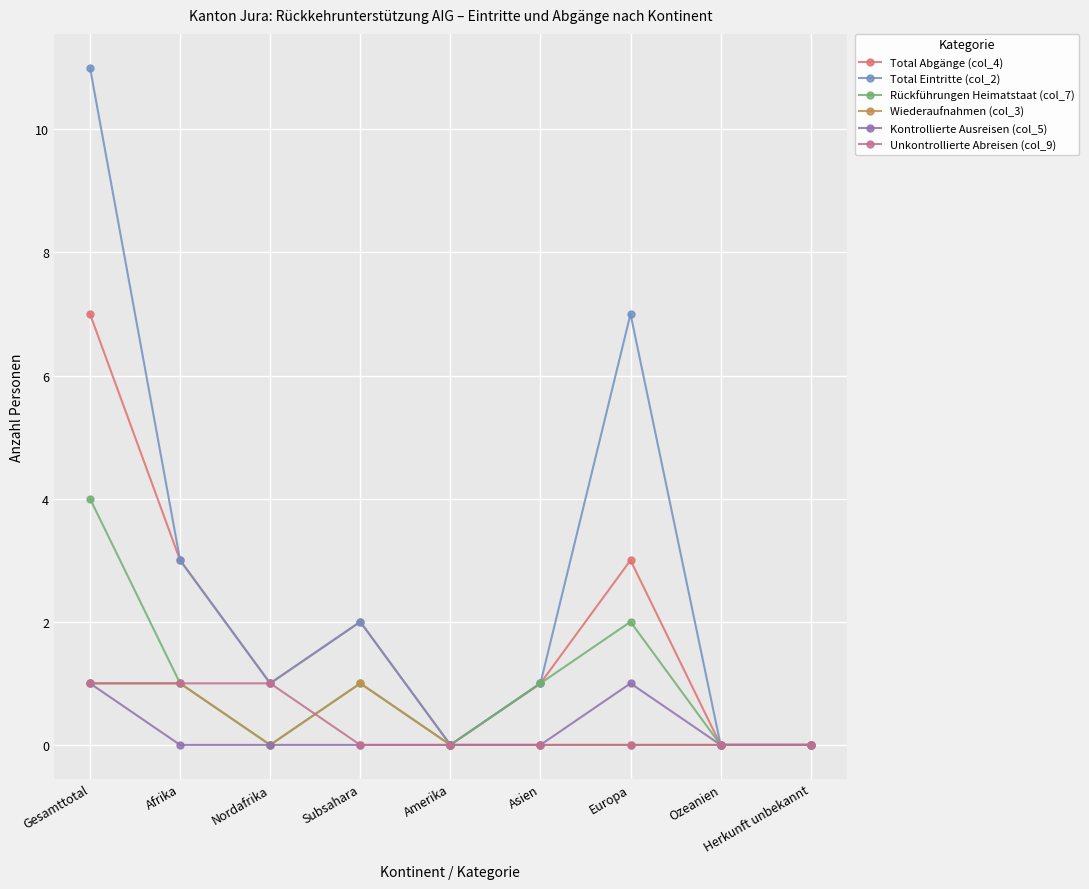

What is the label of the 2nd point from the right?

Ozeanien